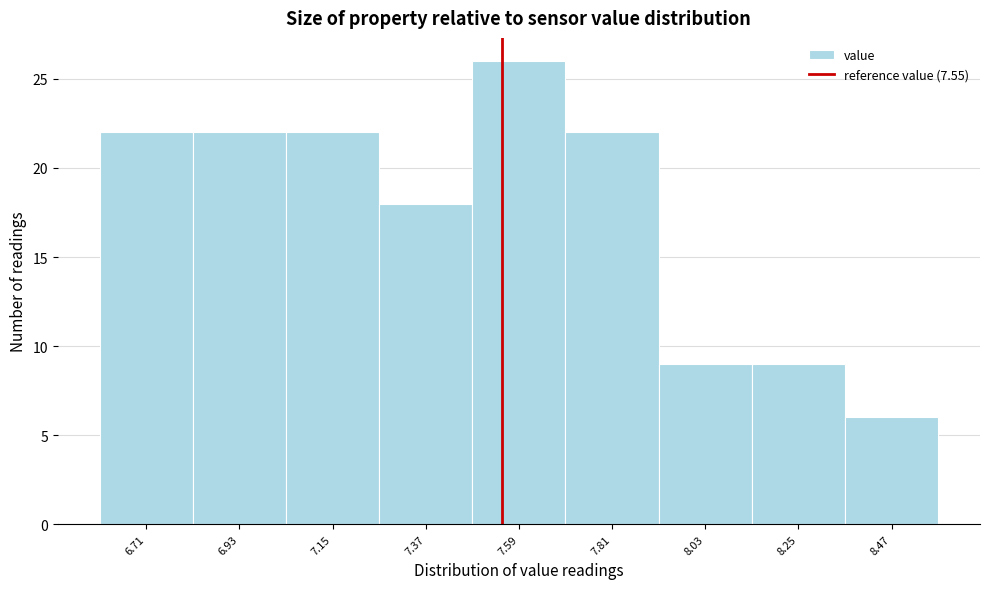

How tall is the bar that spans 7.48 to 7.70 on the x-axis? Neither the bar edges nor the heights are printed on the chart, so give them approximately, as read against the axes.

26